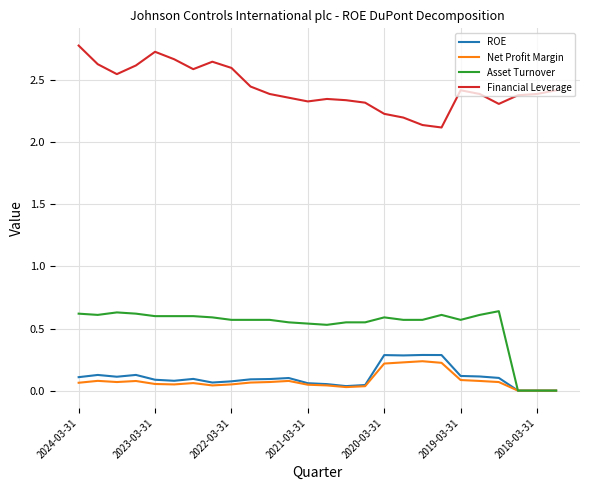

Count the Net Profit Margin values in the range 0 to 1.

26